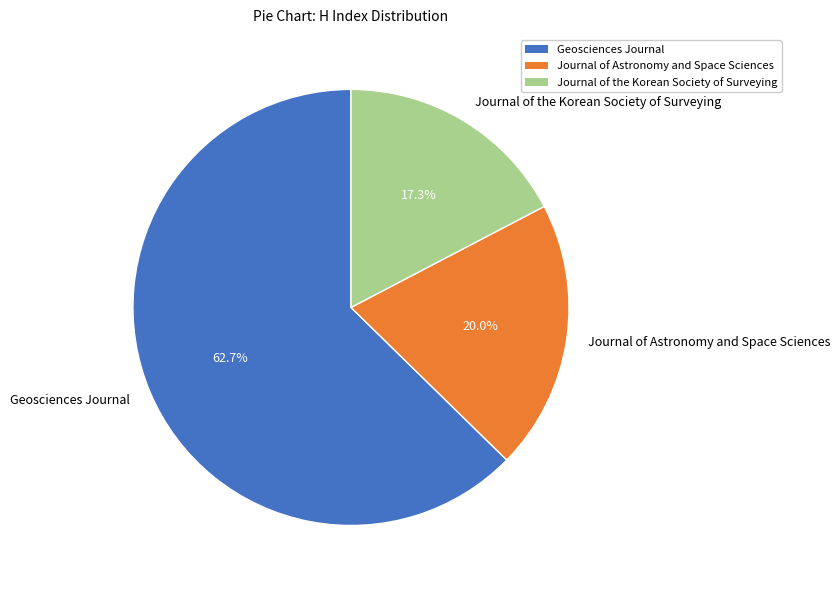

Count the number of slices in the pie.

3